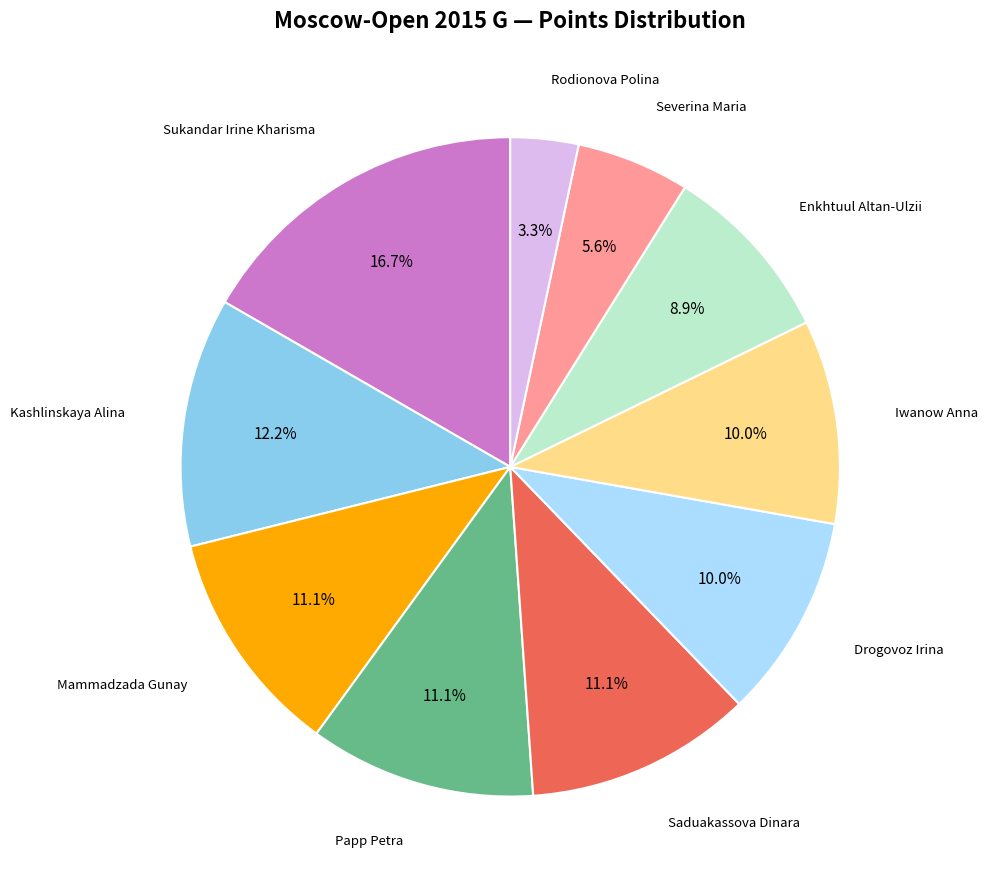

Is there a majority slice in this chart?

No